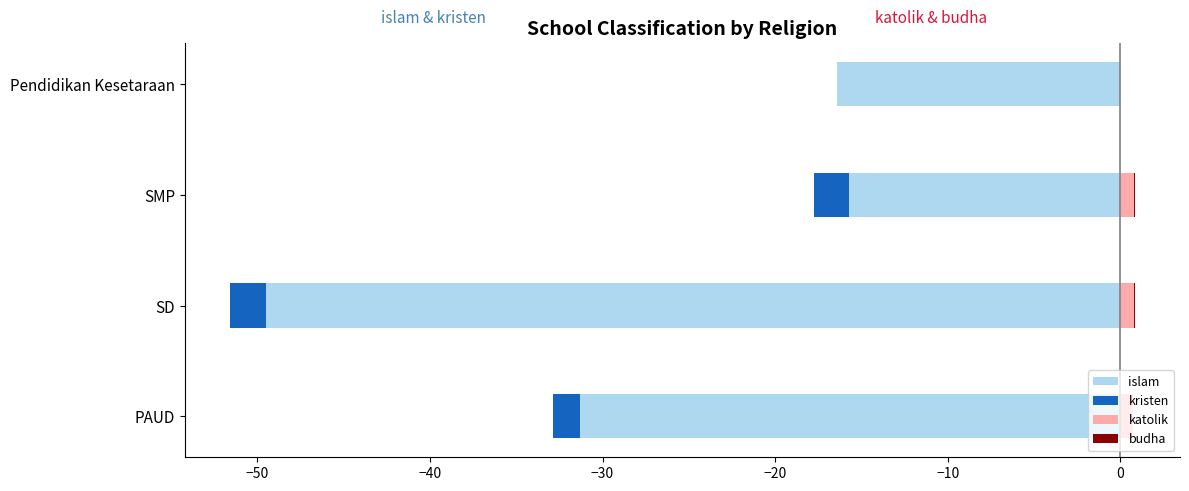

The budha series shows -0.0 at Pendidikan Kesetaraan. True or false?

False